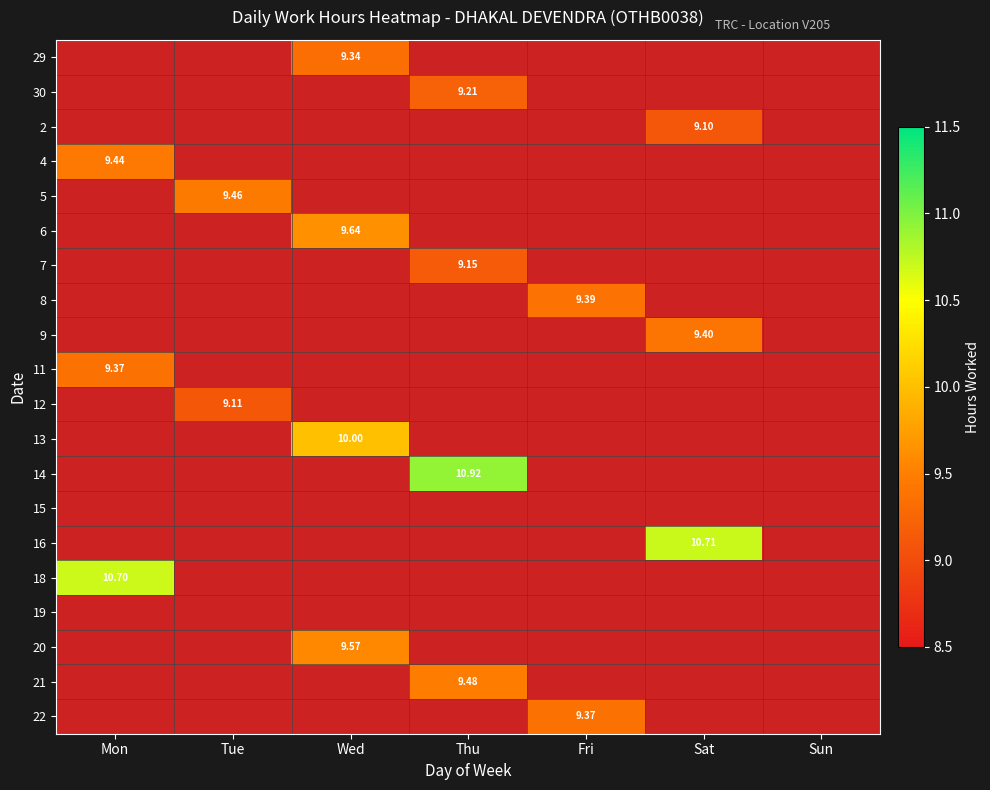

Is the value of 19 at Sat greater than the value of 8 at Sat?

No